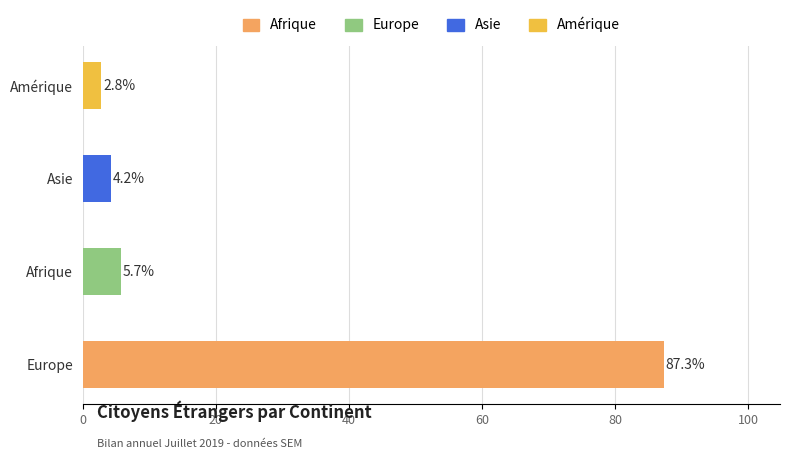

How many distinct data groups are displayed?

4